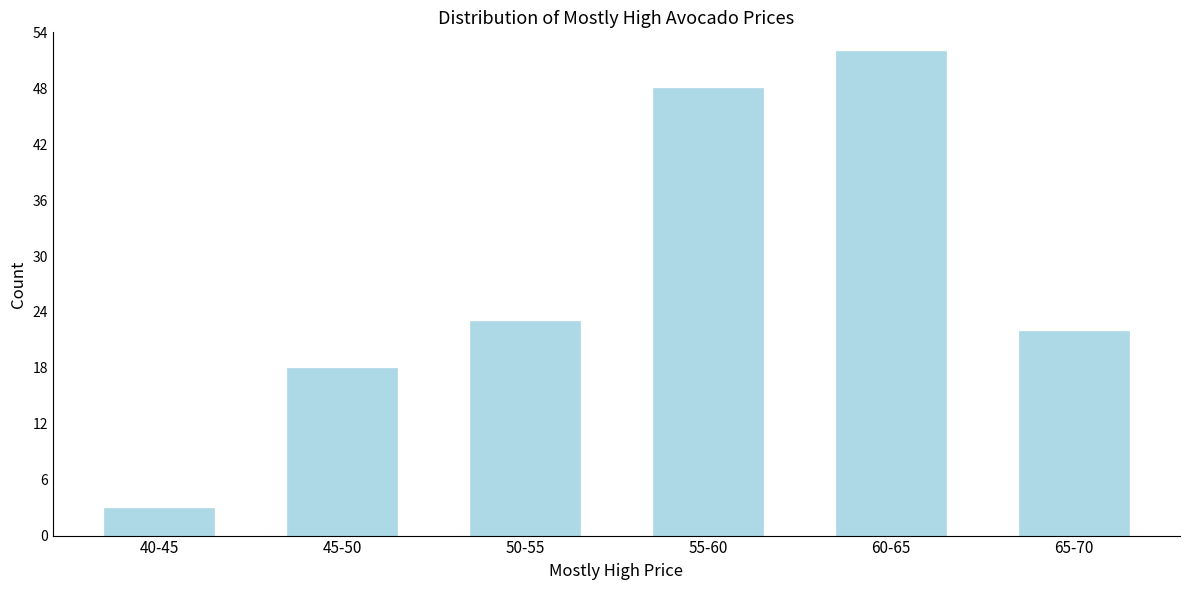

Reading left to right, what are all the values shown in this chart?

40-45=3	45-50=18	50-55=23	55-60=48	60-65=52	65-70=22